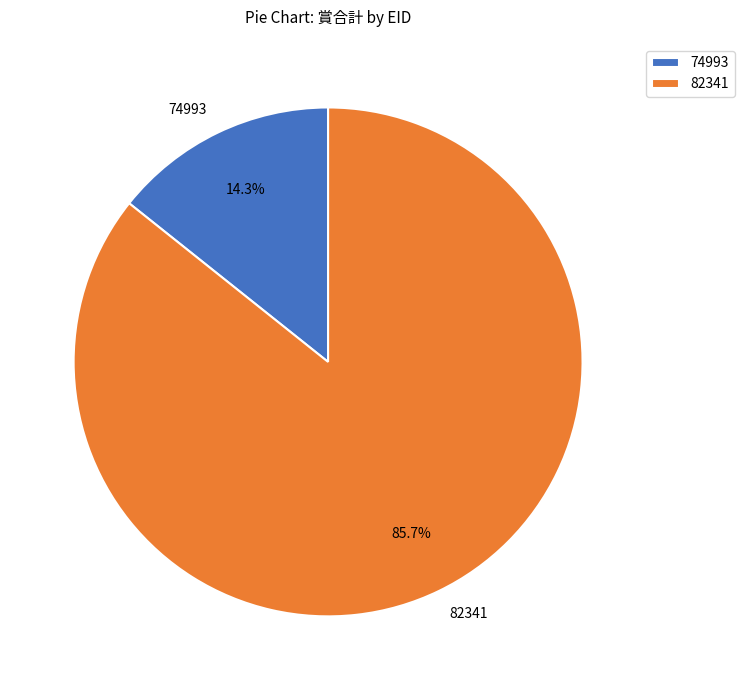

True or false: 74993 accounts for 19% of the total.

False